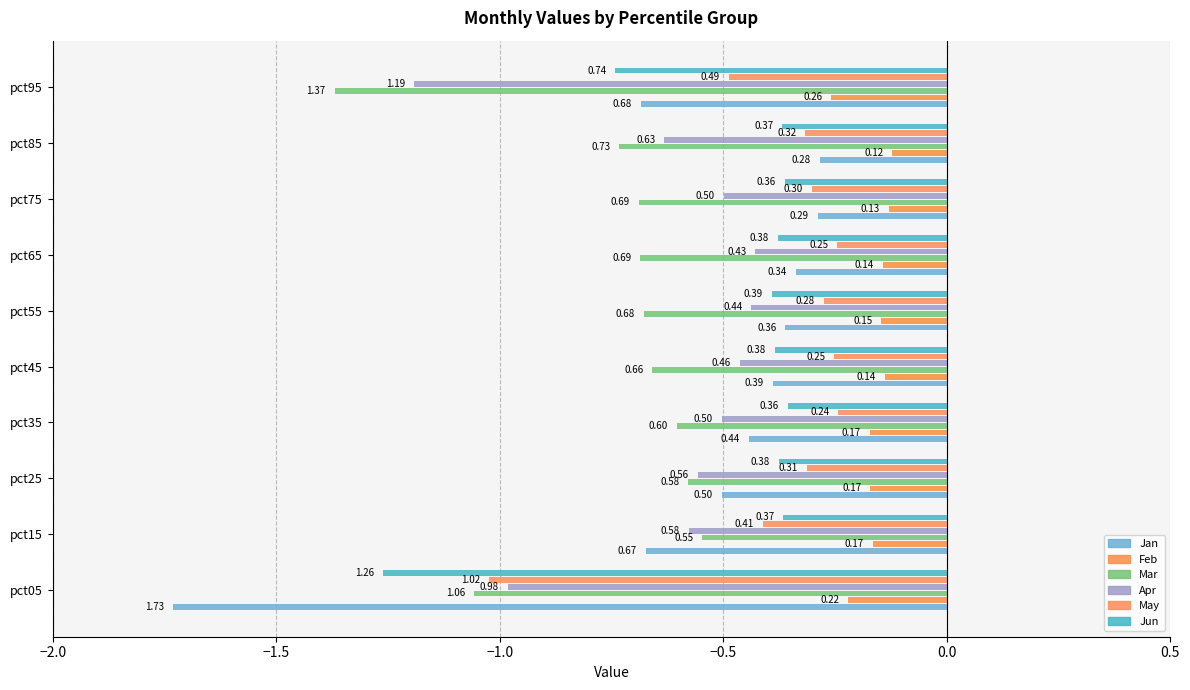

What position from the left is 7?

8